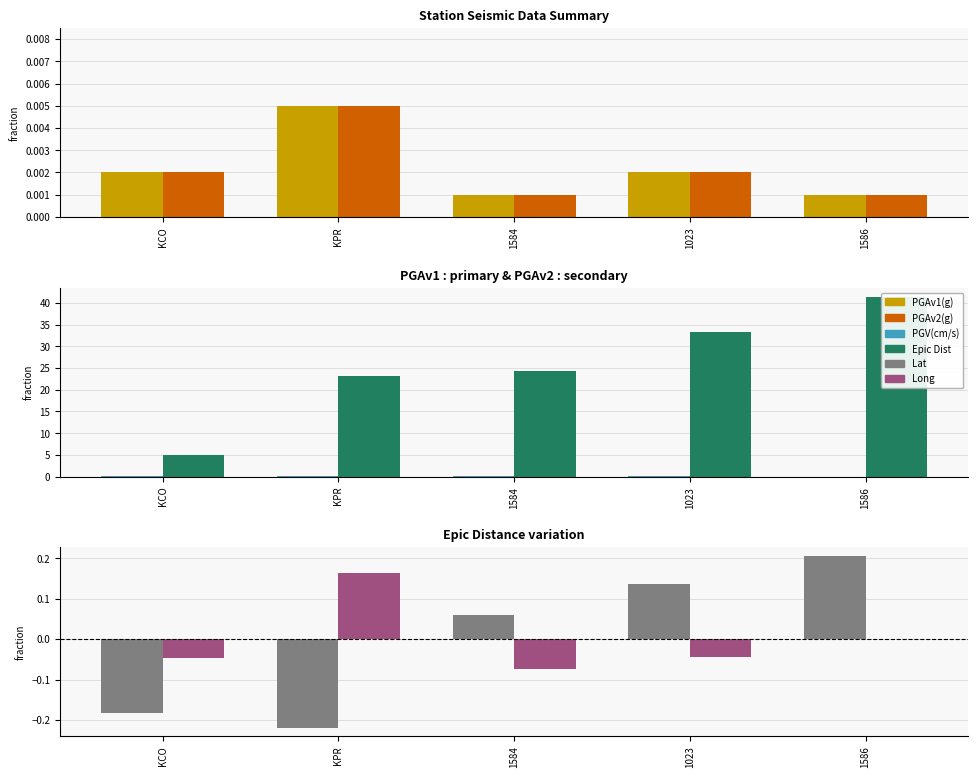

List the series in order of their peak value, lowest first.

PGAv1(g), PGAv2(g), PGV(cm/s), Long deviation, Lat deviation, Epic Dist